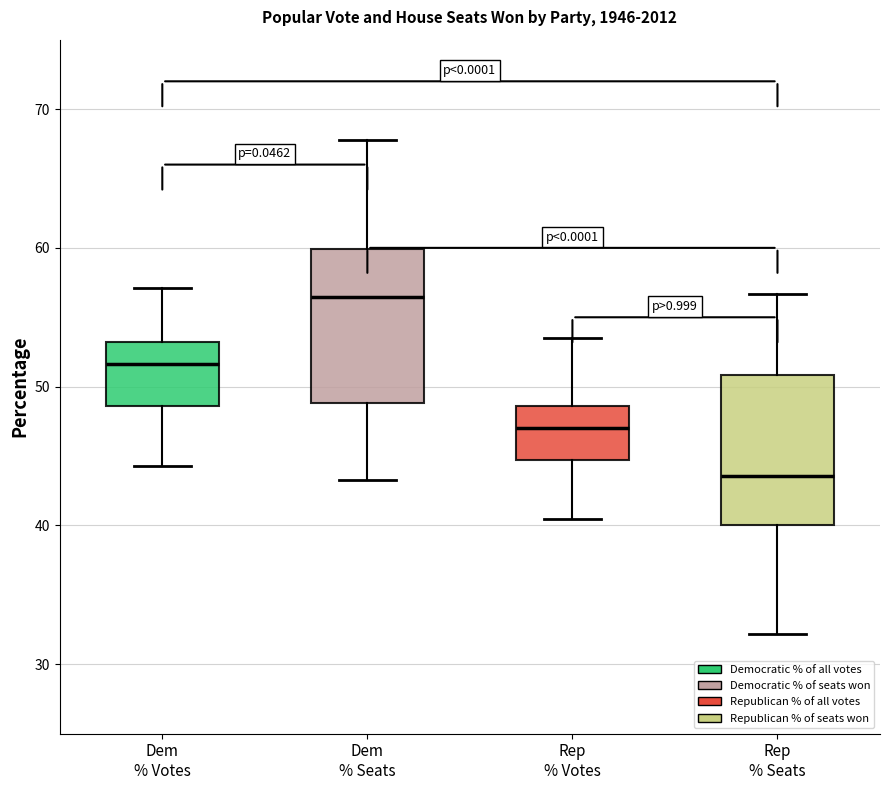

Where does the median line of the box for Dem % Seats sit on the y-axis? The values are not printed on the chart, so give them approximately, as read against the axis.

56